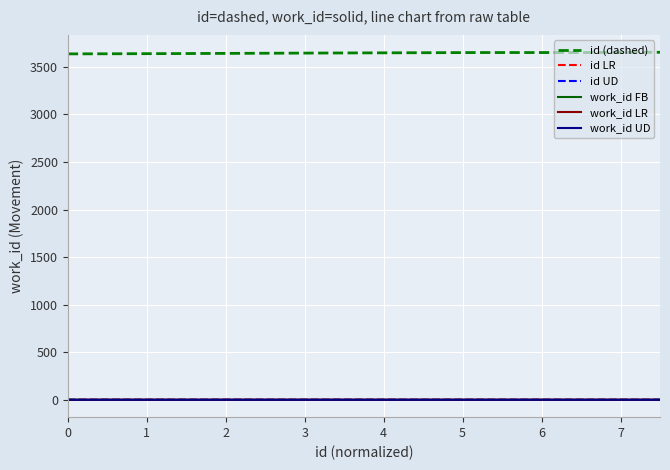

Which series has the largest total across all categories?

id (dashed)